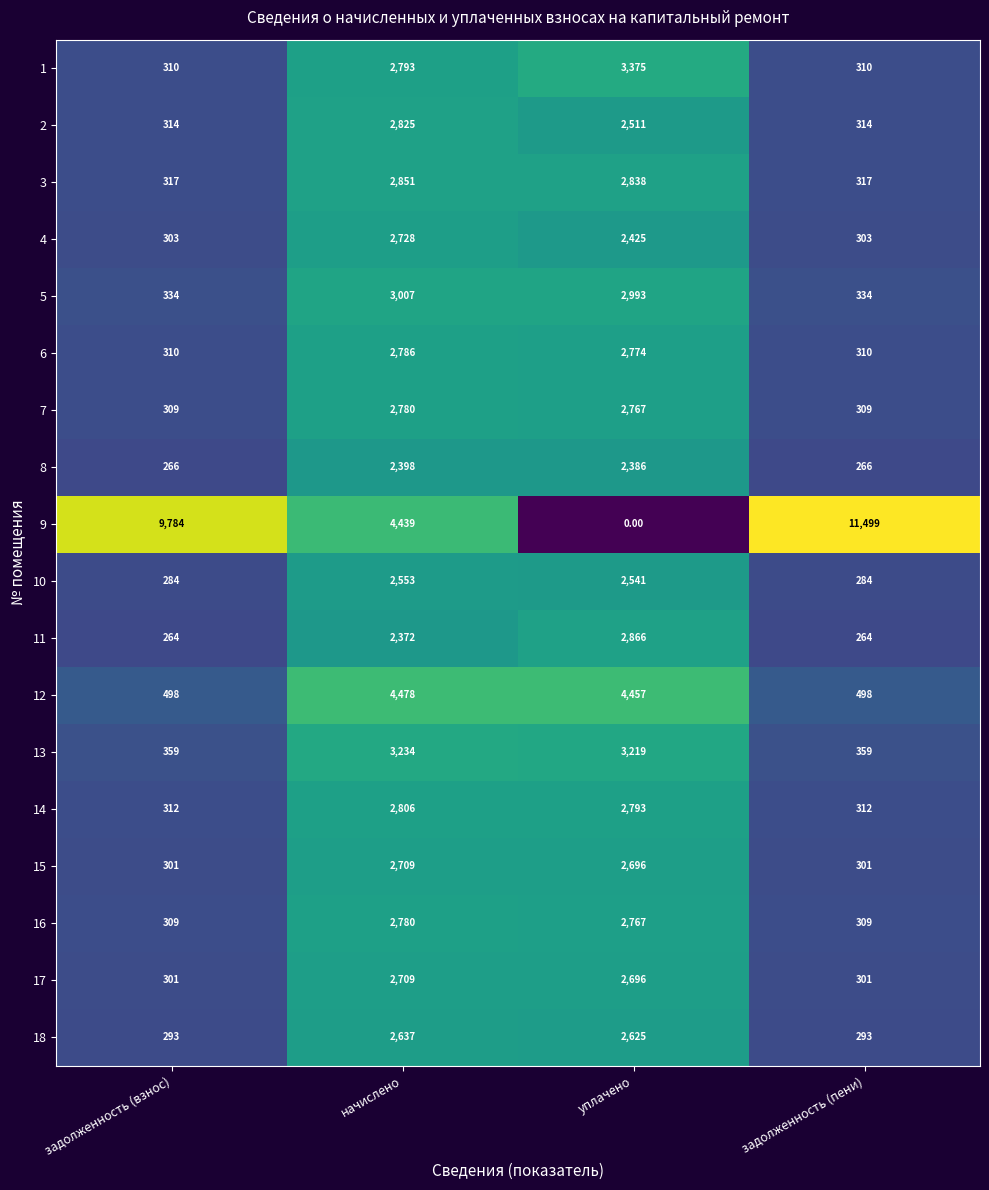

At how many categories does at least one series exceed 9207?

2